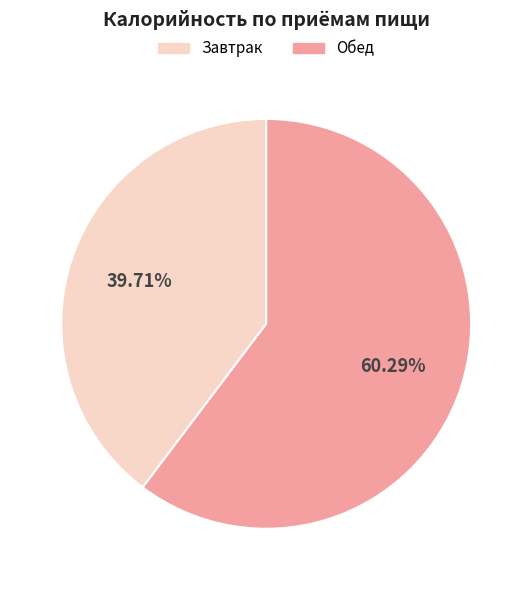

To the nearest percent, what percentage of the pie is Обед?

60%